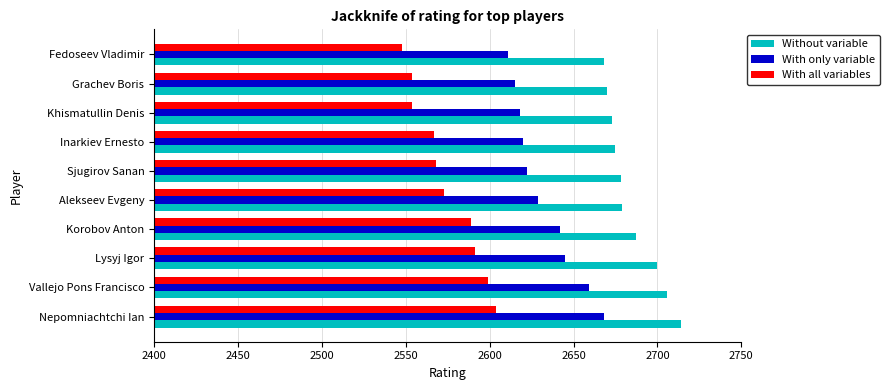

The With only variable series shows 3449 at Lysyj Igor. True or false?

False